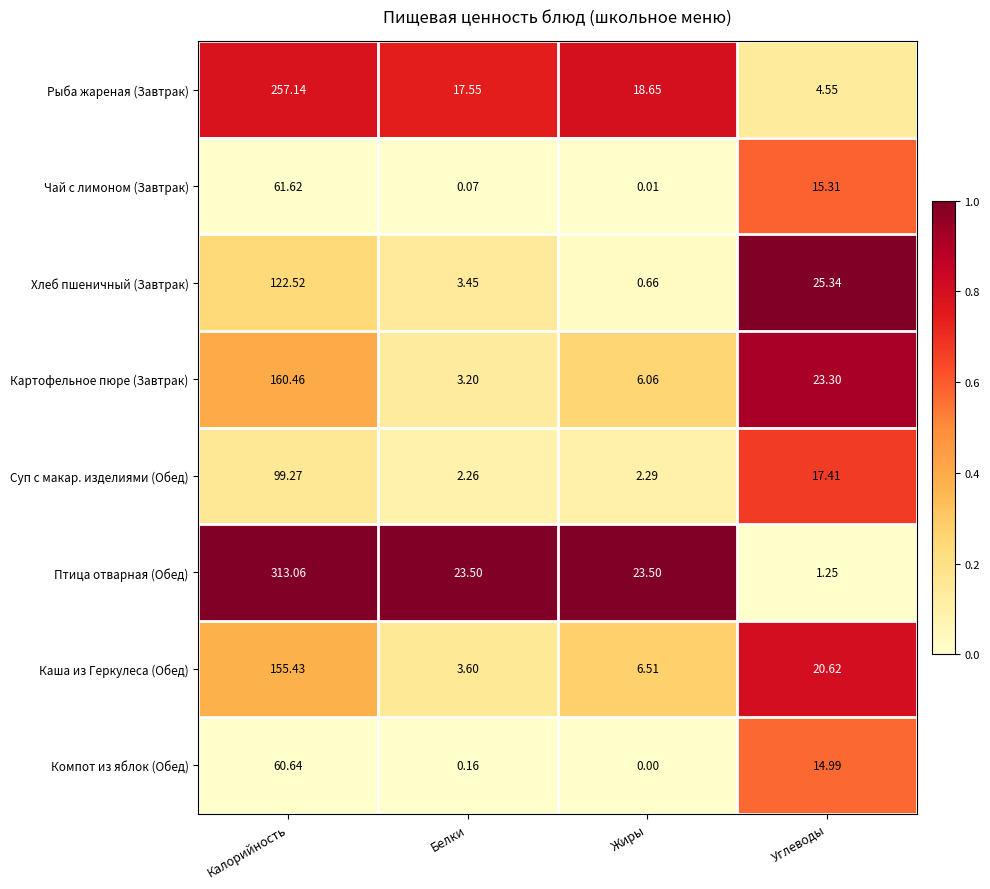

At which category is the sum across all series the highest?

Калорийность